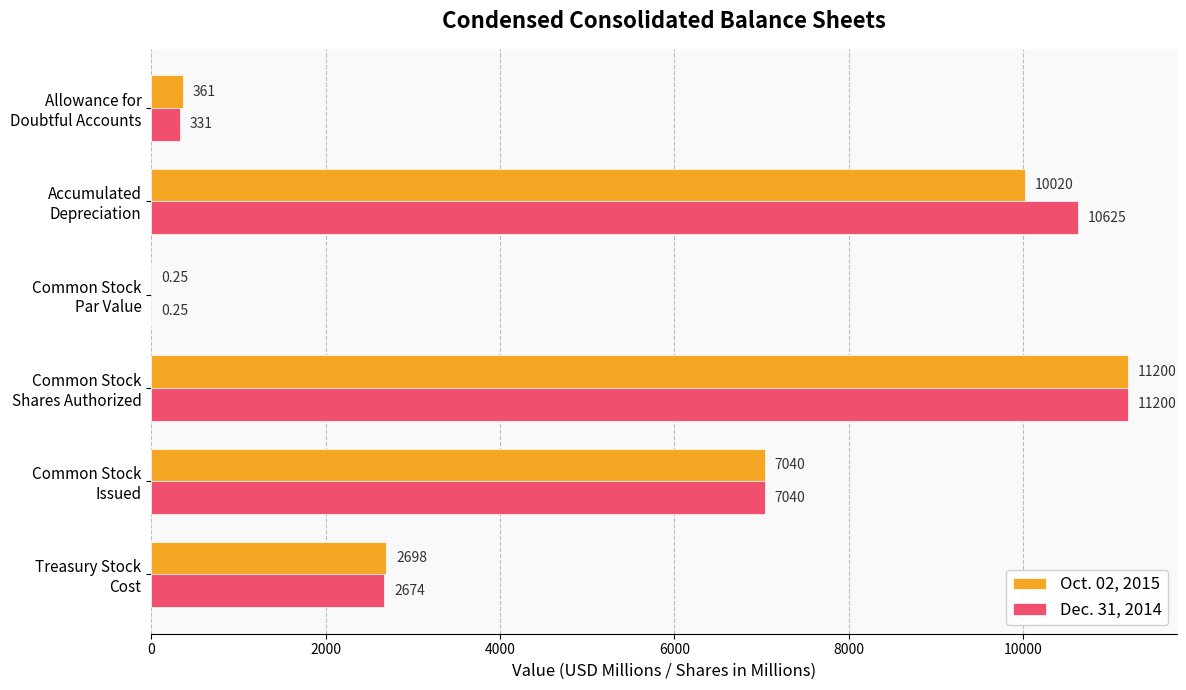

How many distinct data groups are displayed?

2